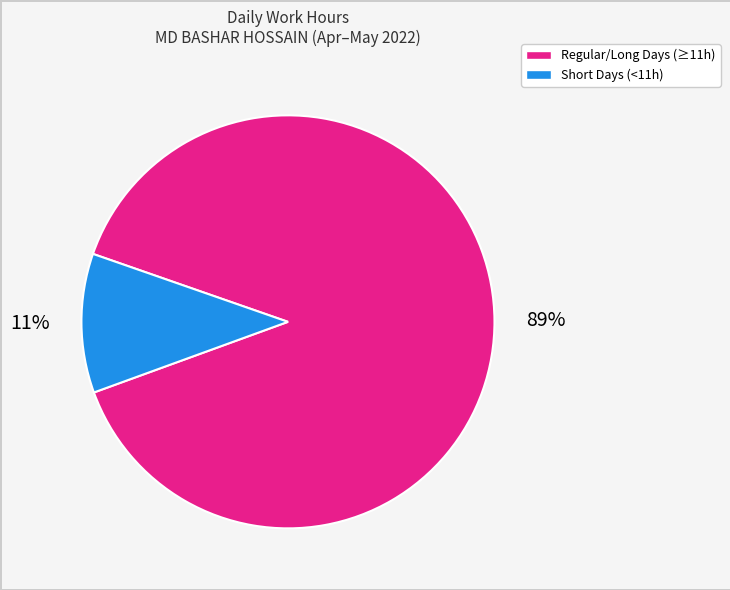

To the nearest percent, what is the average slice percentage?

50%